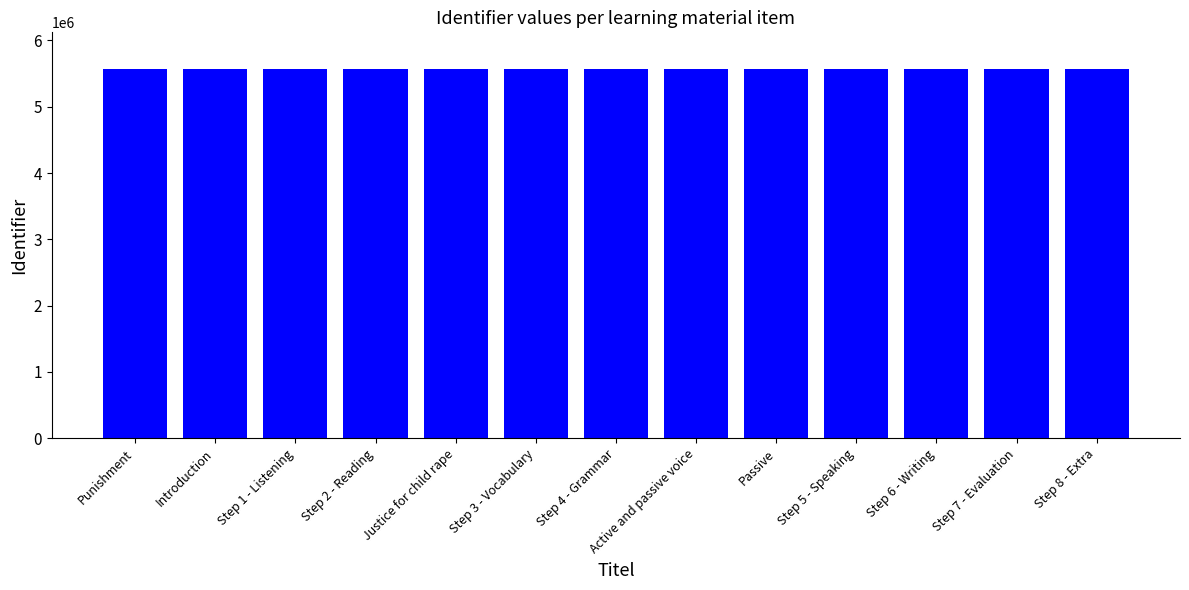

What is the change in value from Active and passive voice to Step 7 - Evaluation?

+6